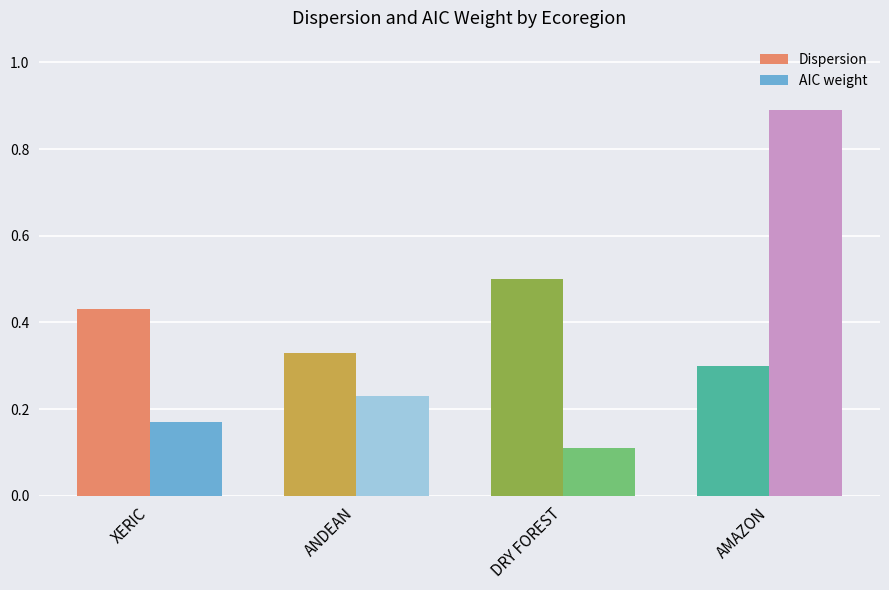

What are all the series names shown in the legend?

Dispersion, AIC weight